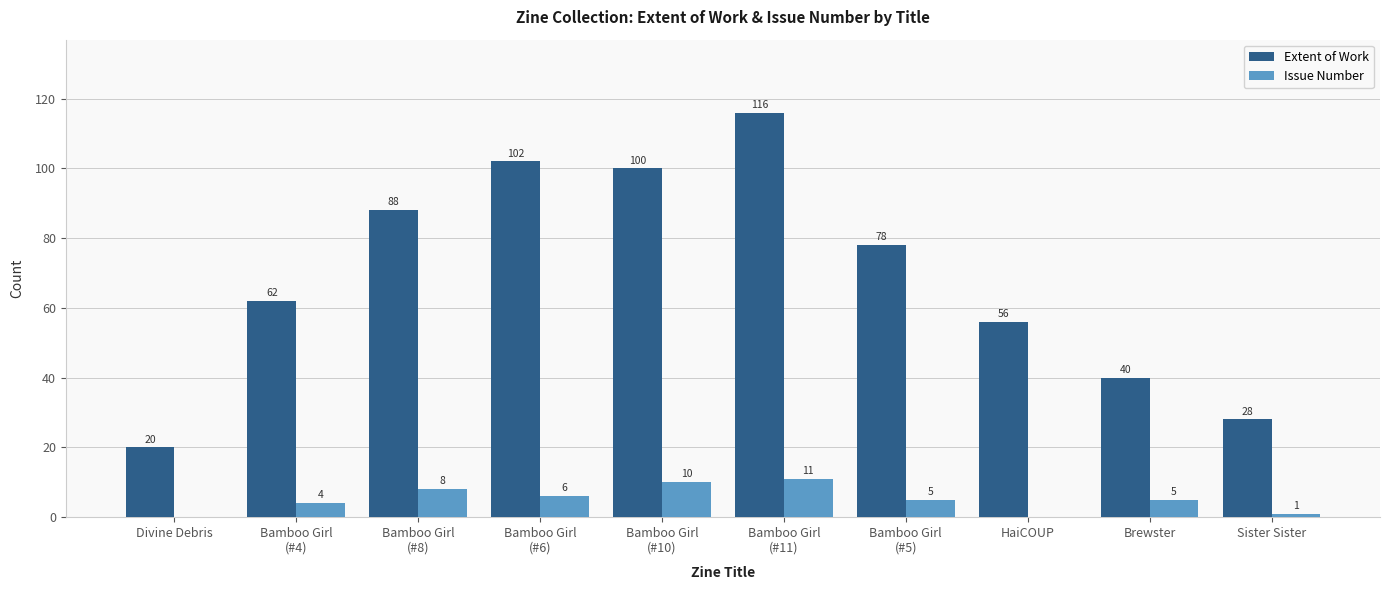

Which series has the largest total across all categories?

Extent of Work